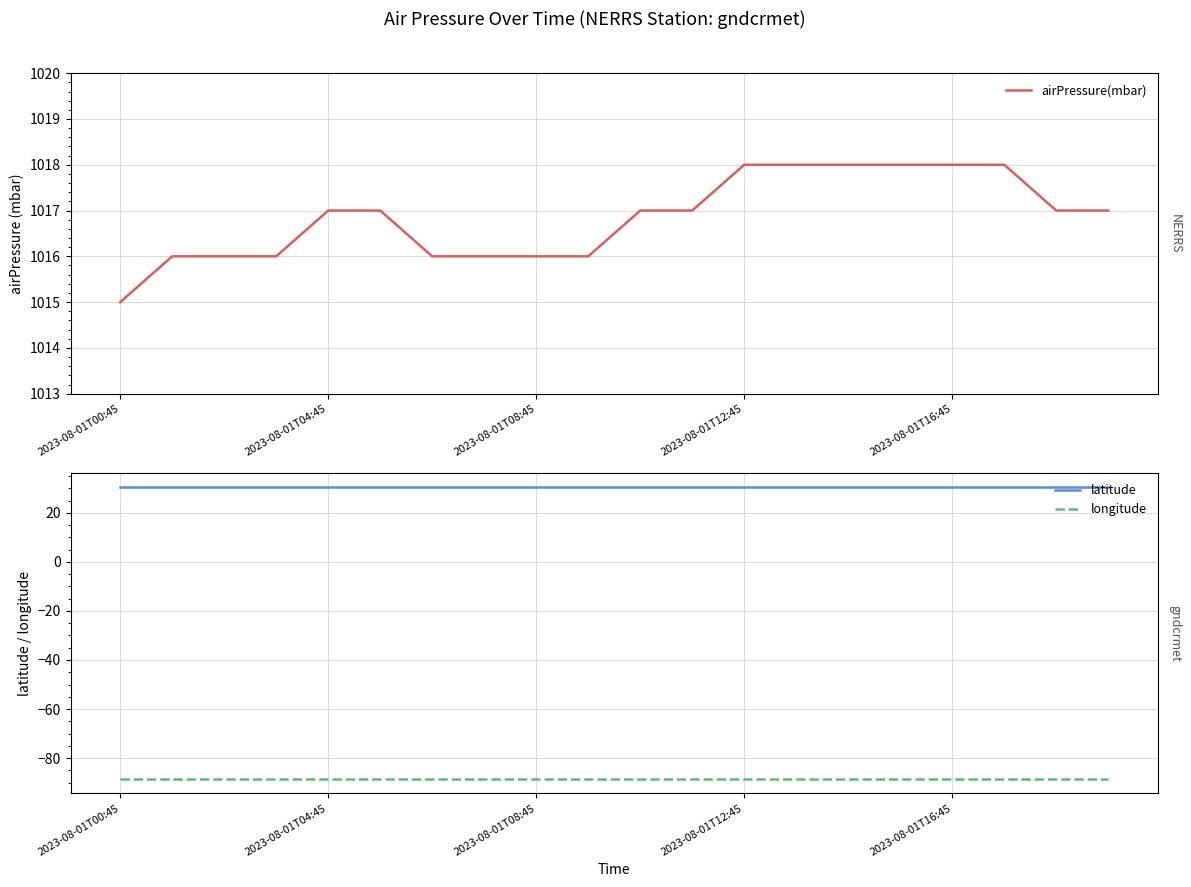

The value of longitude at 6 is -88.4. True or false?

True